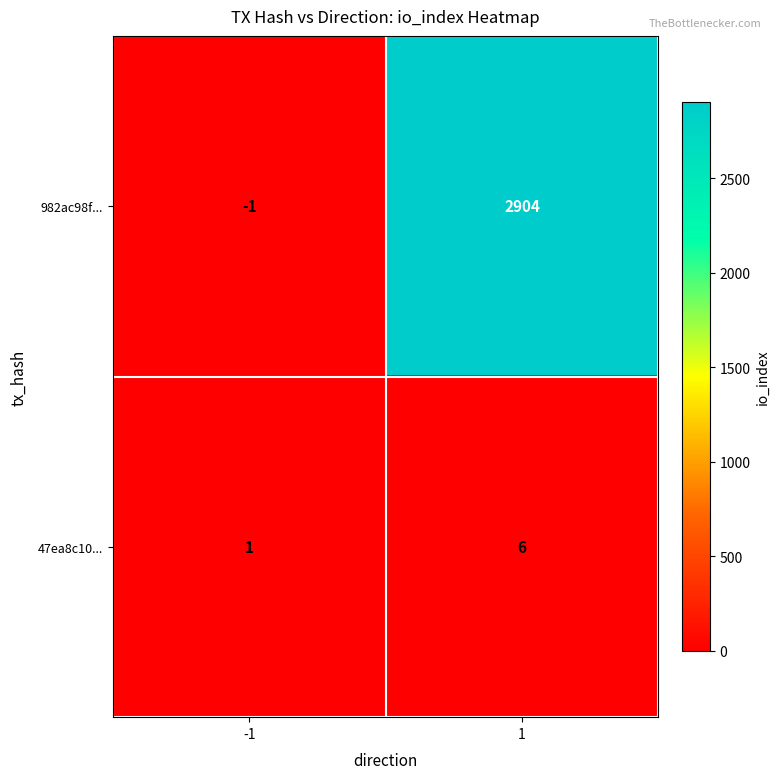

Reading left to right, list all the values displayed in this chart.

982ac98f...: -1	2904
47ea8c10...: 1	6